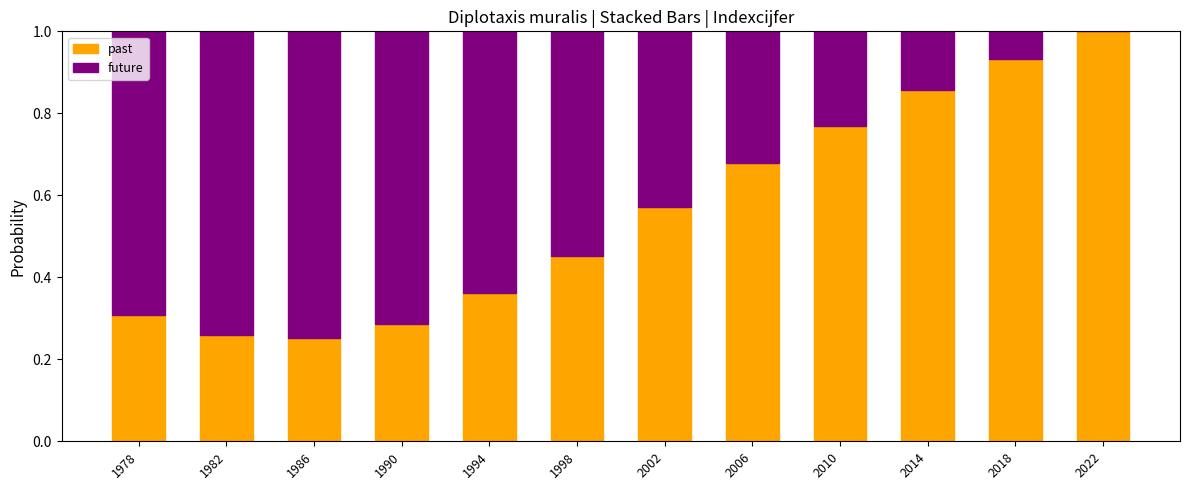

What is the sum of the past values at 2002 and 1998?

1.0